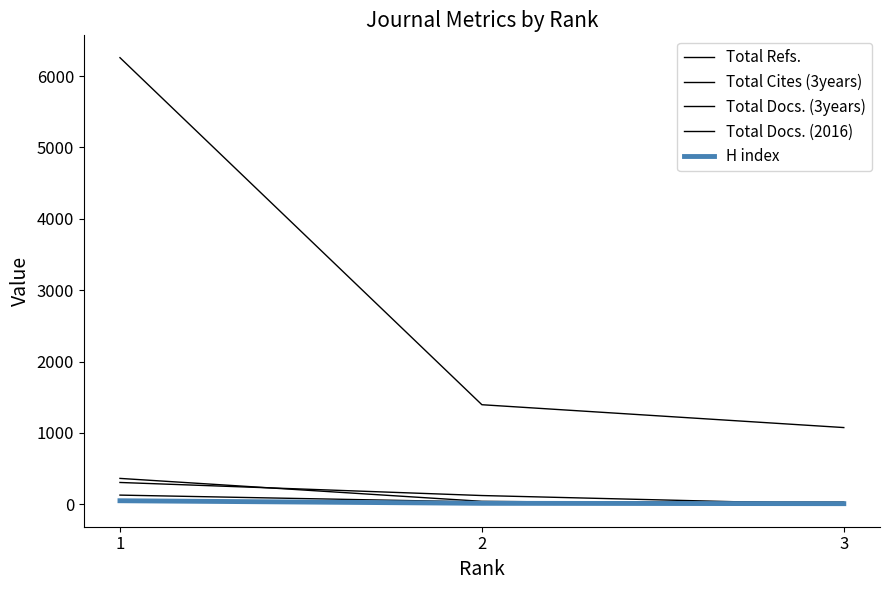

Which has a higher value, 2 or 1?

1